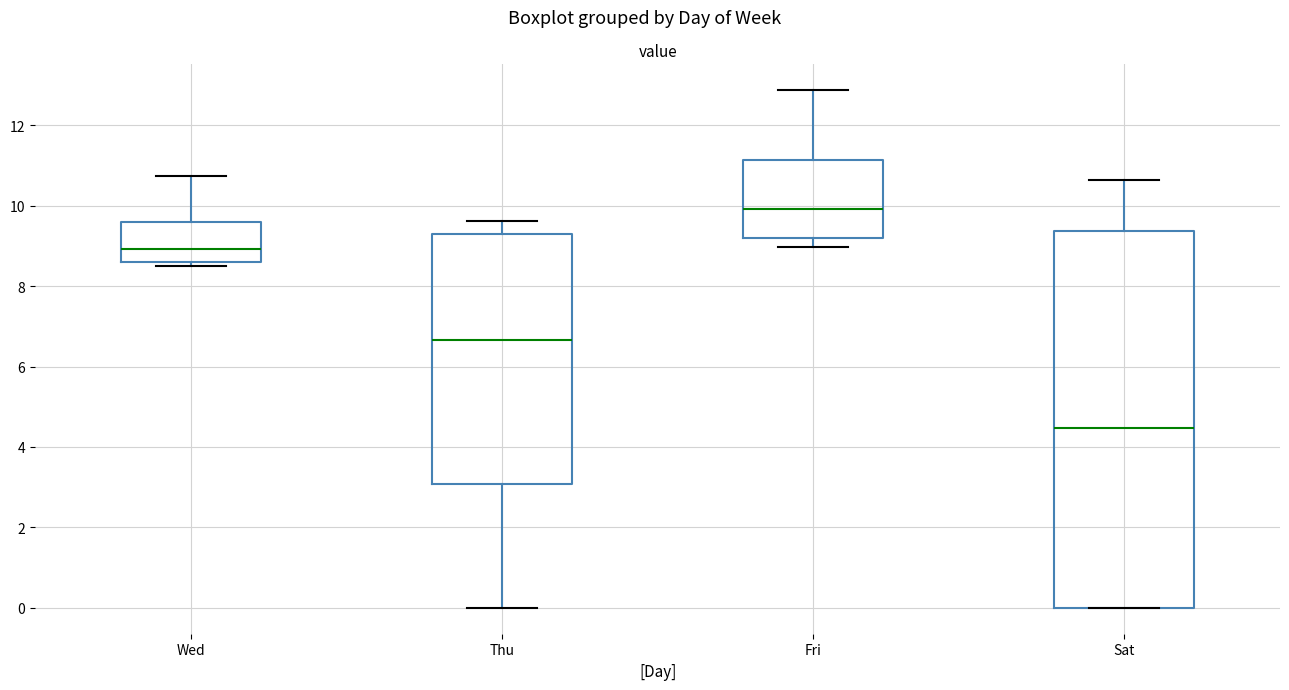

Where does the upper whisker of the box for Wed end on the y-axis? The values are not printed on the chart, so give them approximately, as read against the axis.

10.8